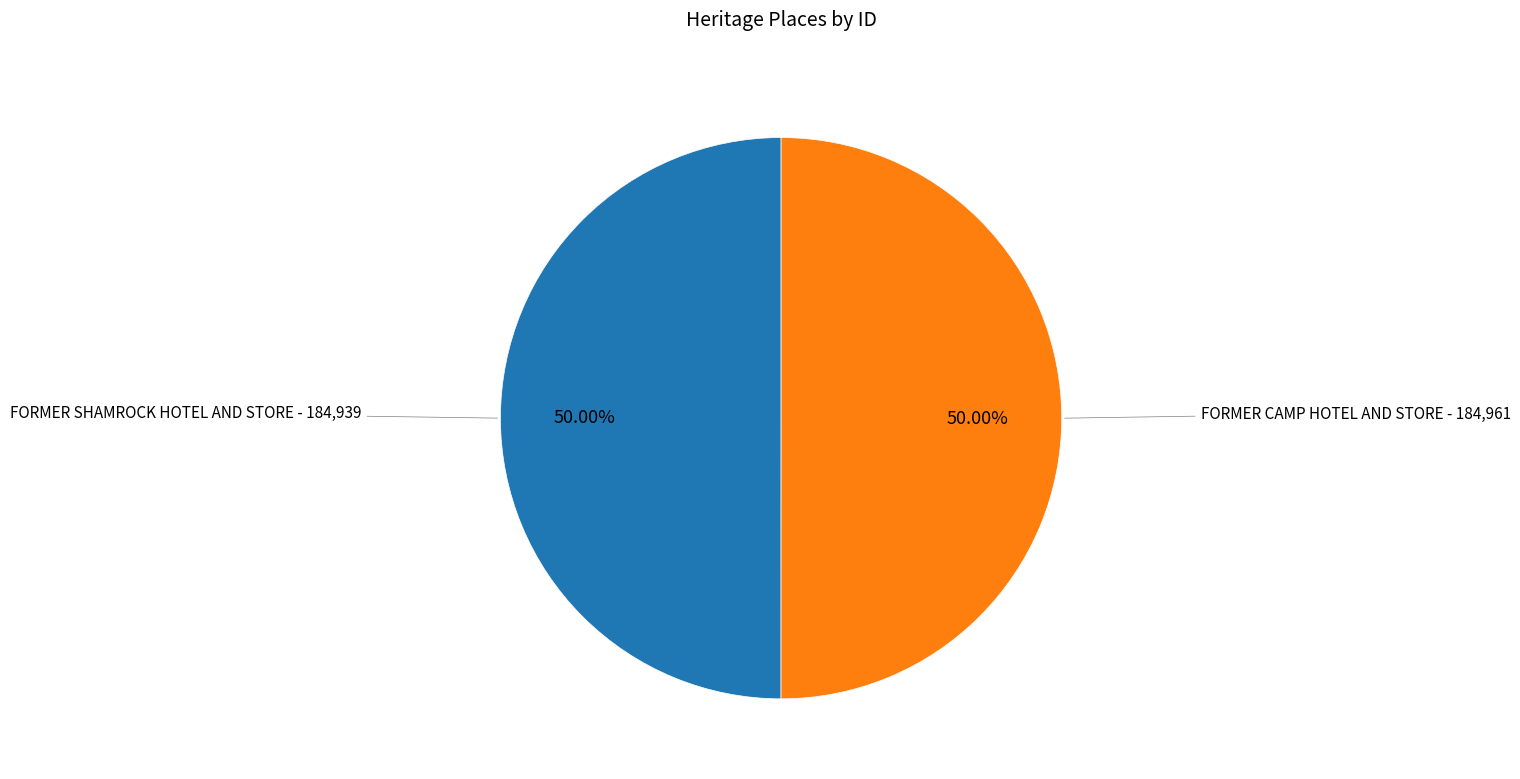

Do FORMER CAMP HOTEL AND STORE and FORMER SHAMROCK HOTEL AND STORE together represent more than half of the pie?

Yes